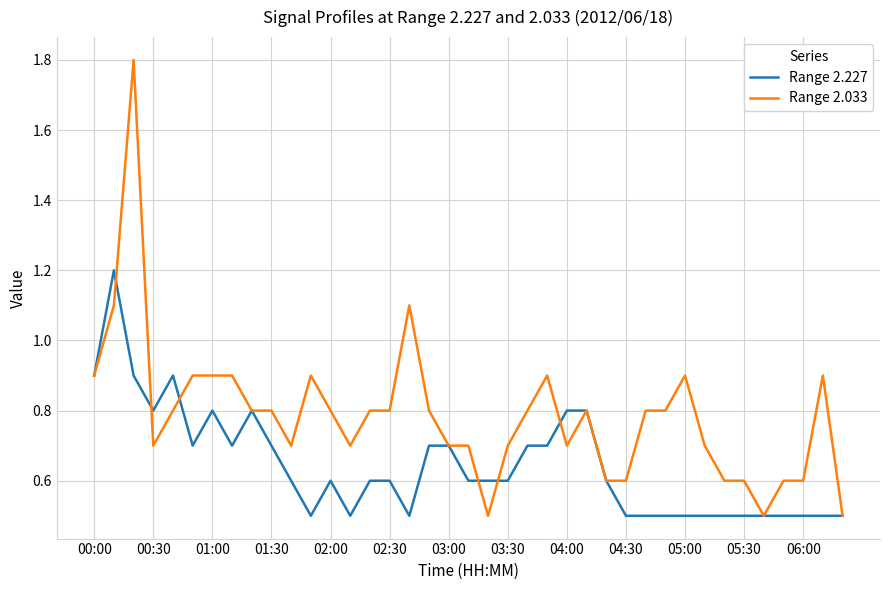

What is the minimum value for Range 2.227?

0.5